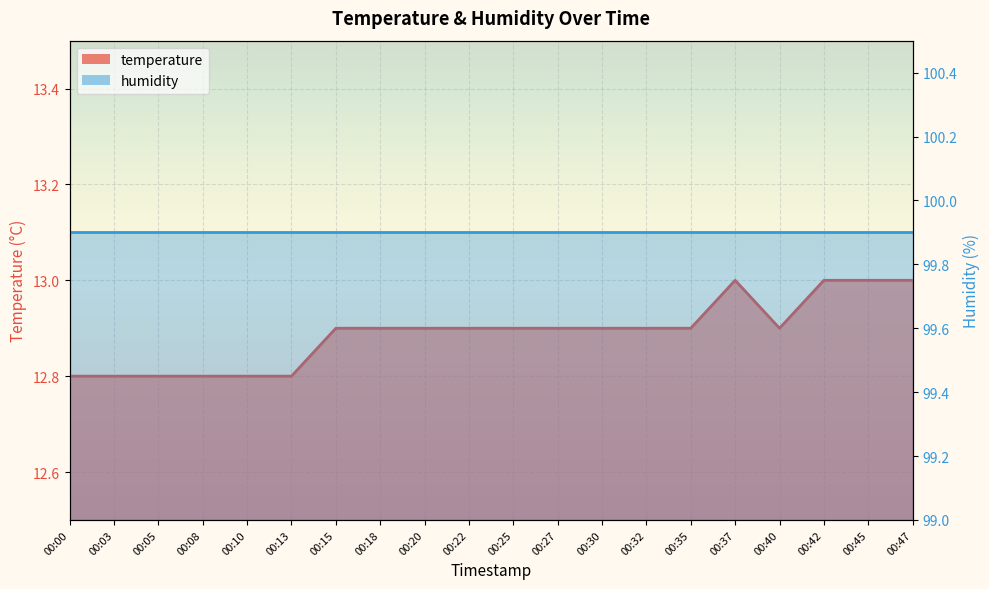

True or false: the data shows 13.0 at 00:37.

True